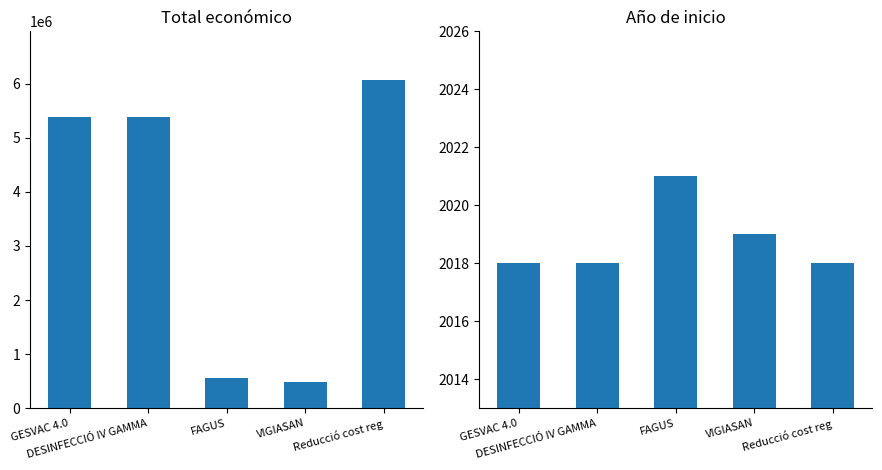

Which series has the widest spread of values?

Total económico